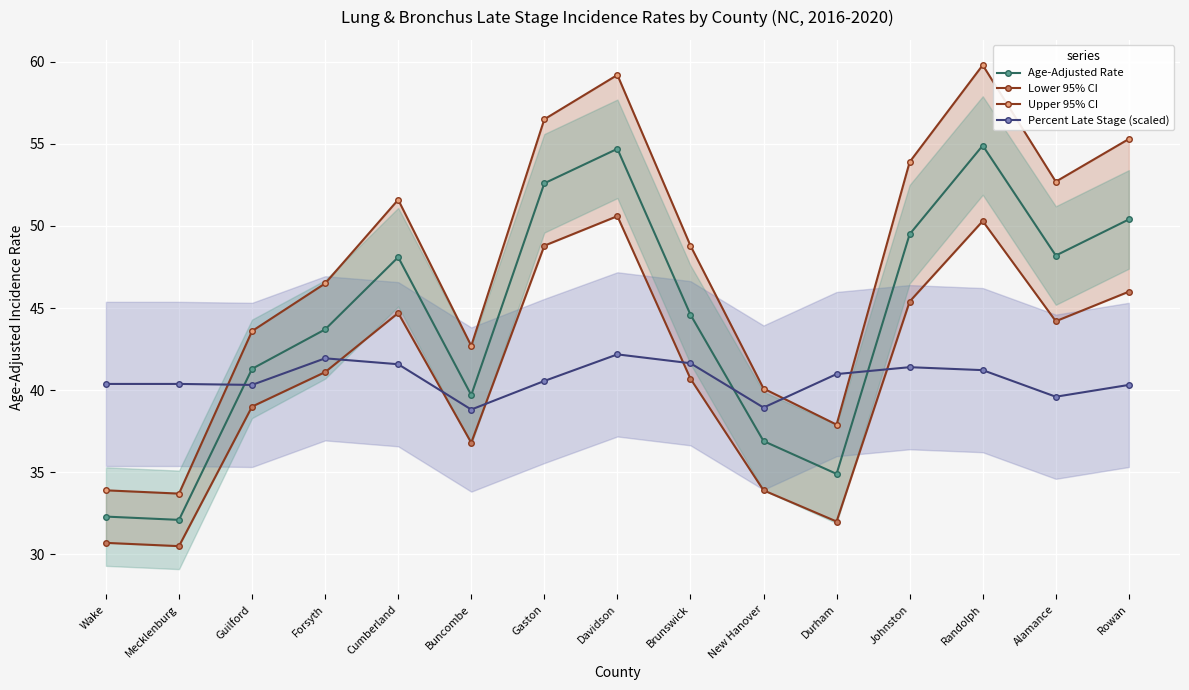

How many categories are shown in the chart?

15